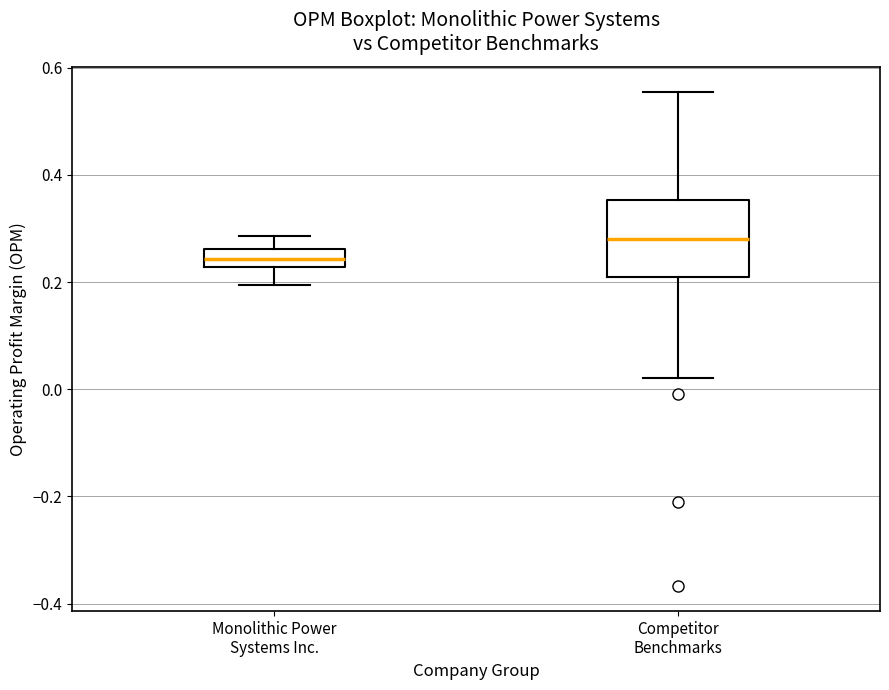

Reading left to right, read every box against the y-axis: the position of its median line, the range the box covers, and the ends of its whiskers. The values are not printed on the chart, so give them approximately, as read against the axis.

Monolithic Power Systems Inc.: median 0.24, box 0.22 to 0.26, whiskers 0.20 to 0.28
Competitor Benchmarks: median 0.28, box 0.22 to 0.36, whiskers 0.02 to 0.56